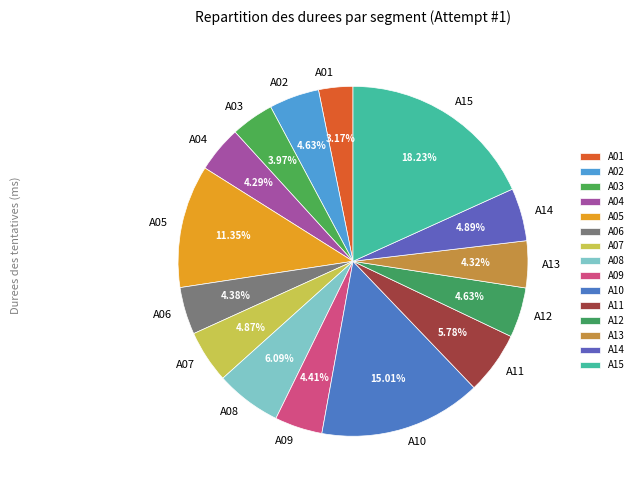

Does A01 represent more than half of the total?

No